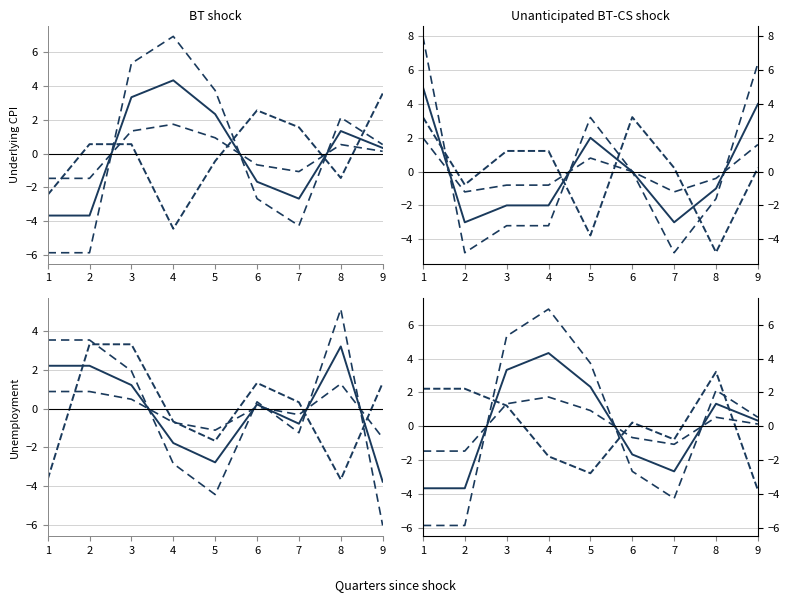

Is it true that col_4 equals 0.6 at 3?

True